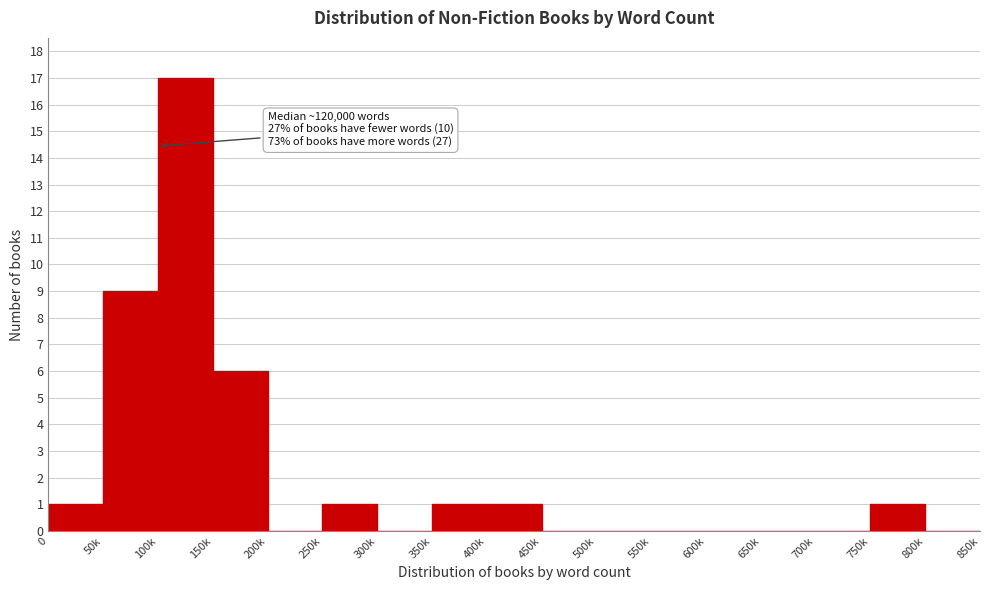

Reading left to right, transcribe all the data shown in this chart.

0=1	50k=9	100k=17	150k=6	200k=0	250k=1	300k=0	350k=1	400k=1	450k=0	500k=0	550k=0	600k=0	650k=0	700k=0	750k=1	800k=0